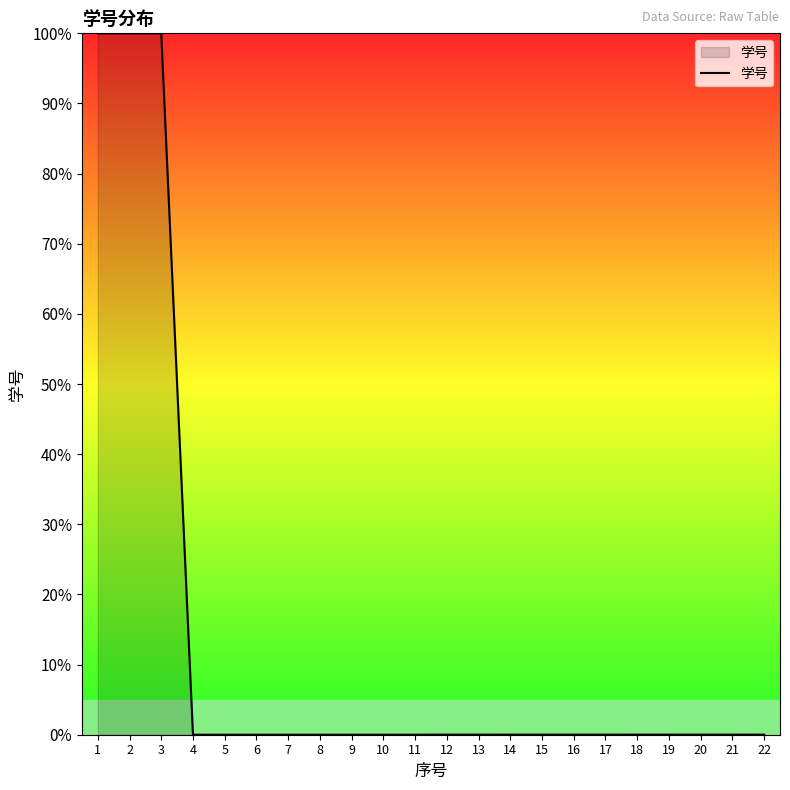

Is it true that the value at 4 is 0.0?

True